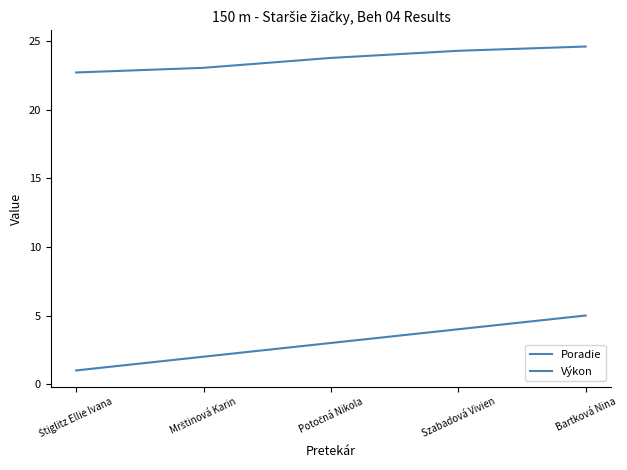

How many lines are shown in the chart?

2